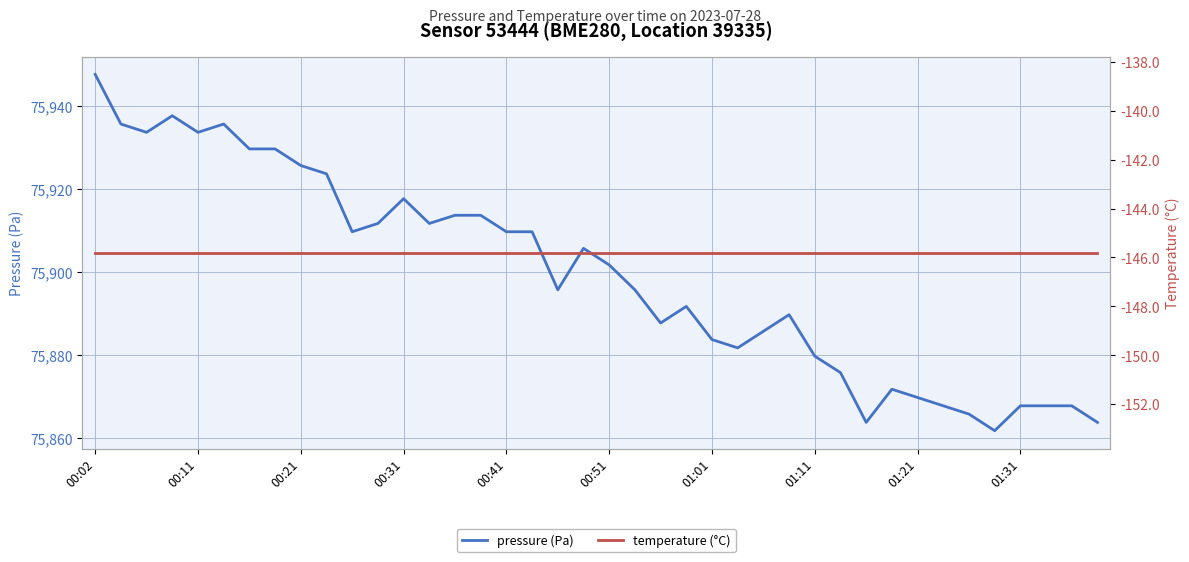

At which category is the sum across all series the highest?

00:02